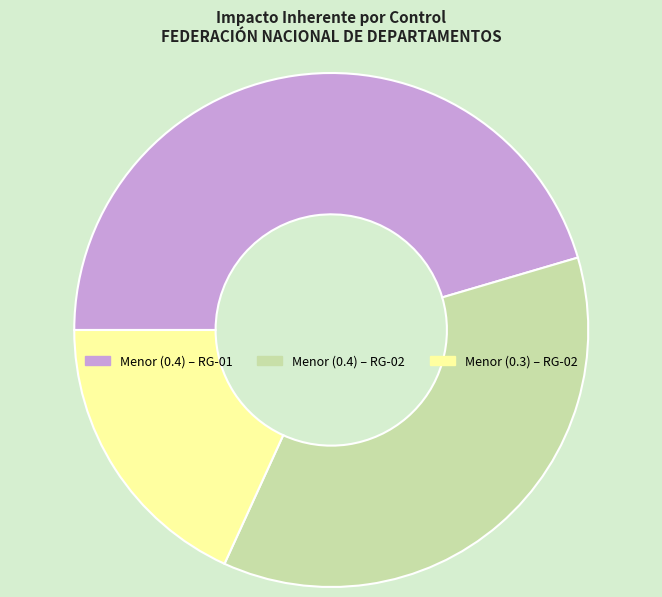

Count the number of slices in the pie.

3